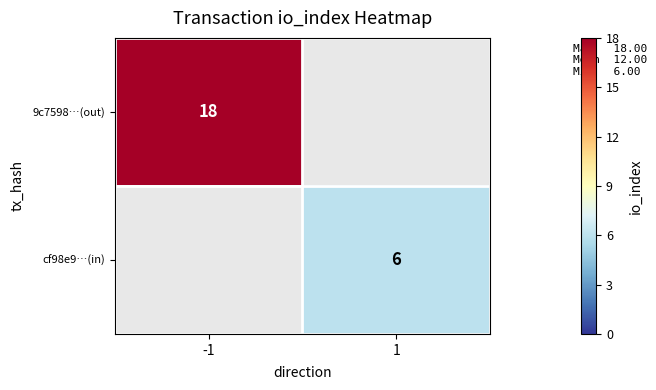

What is the spread (max minus min) of values at -1?

18